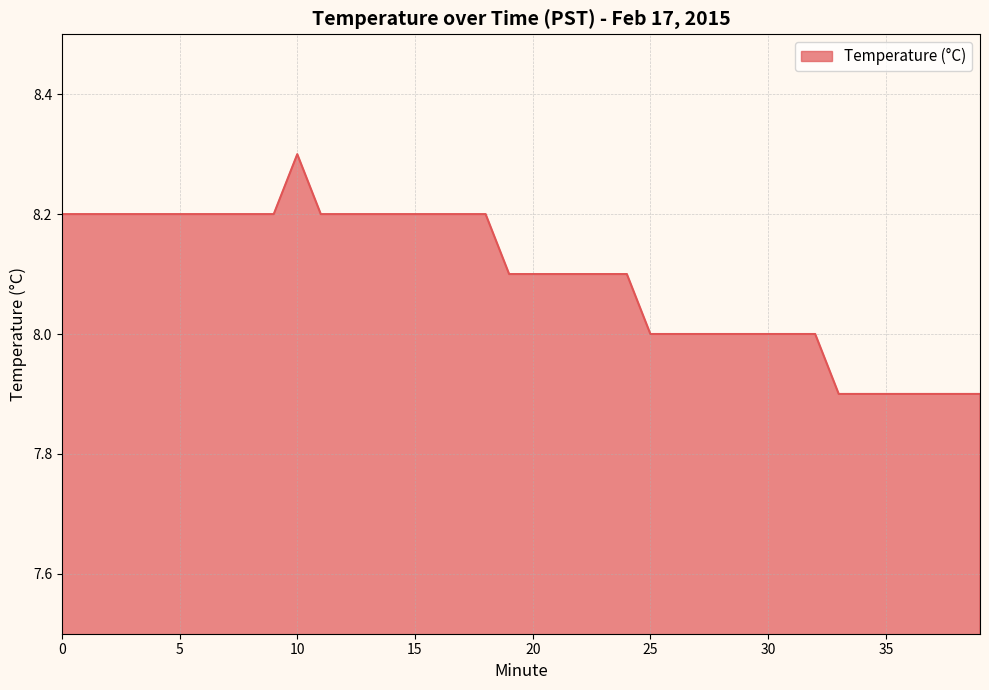

What is the maximum value shown in the chart?

8.3